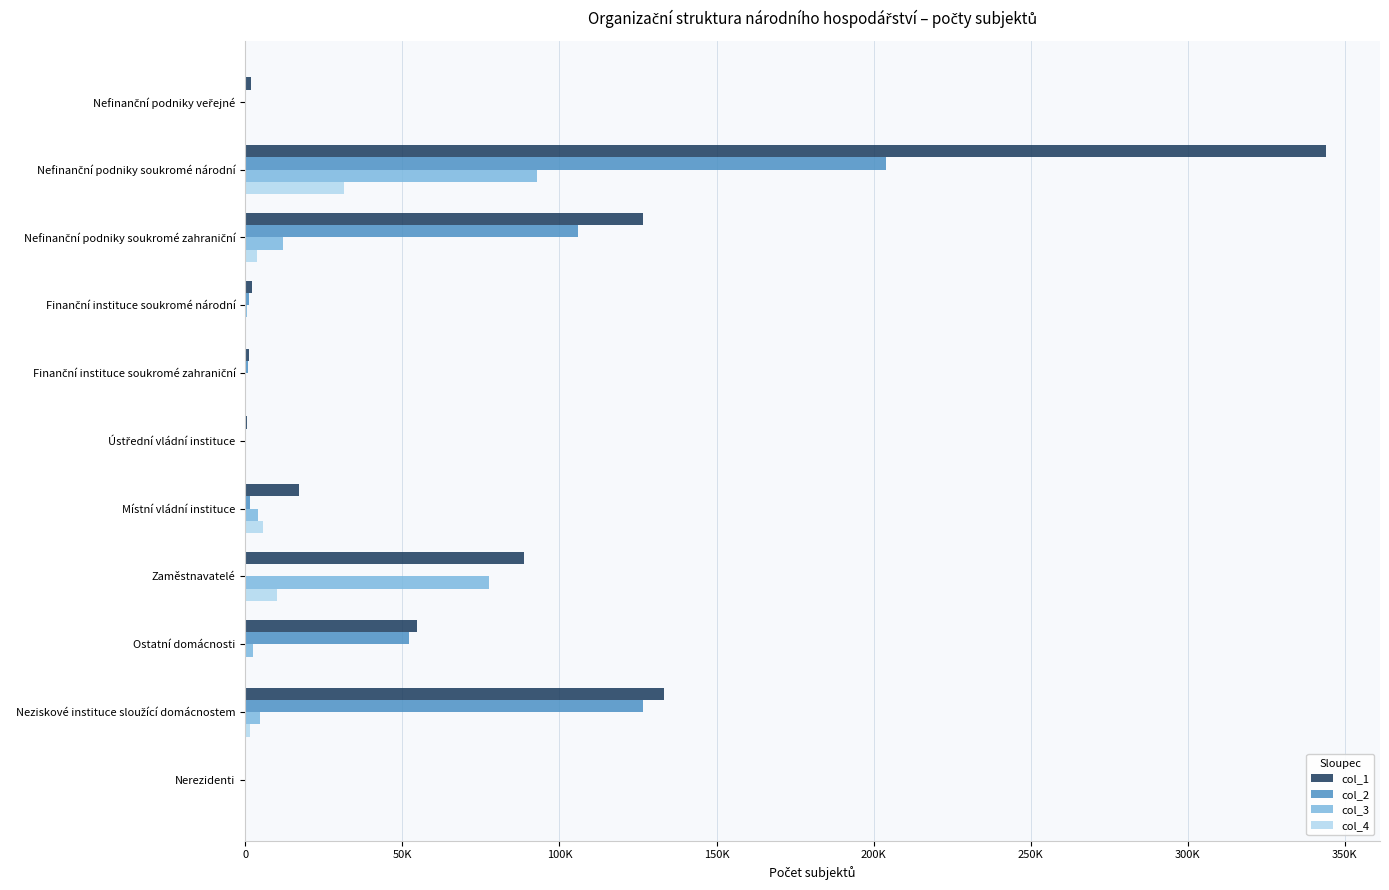

What is the sum of all col_2 values?

492208